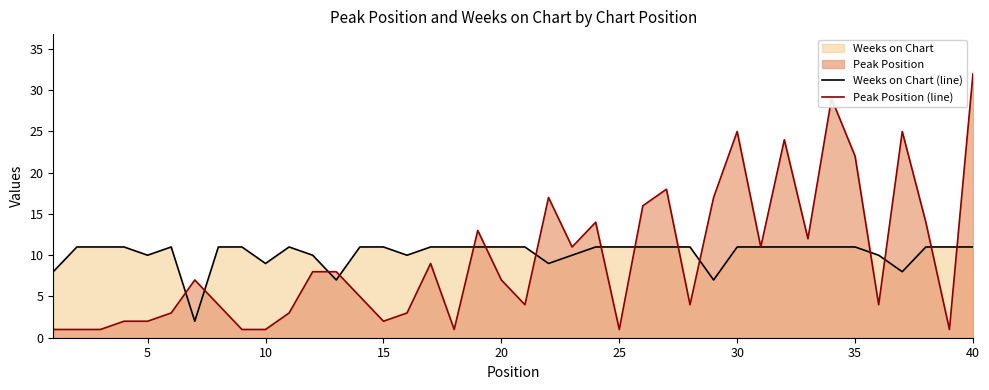

What is the maximum value for Peak Position (line)?

32